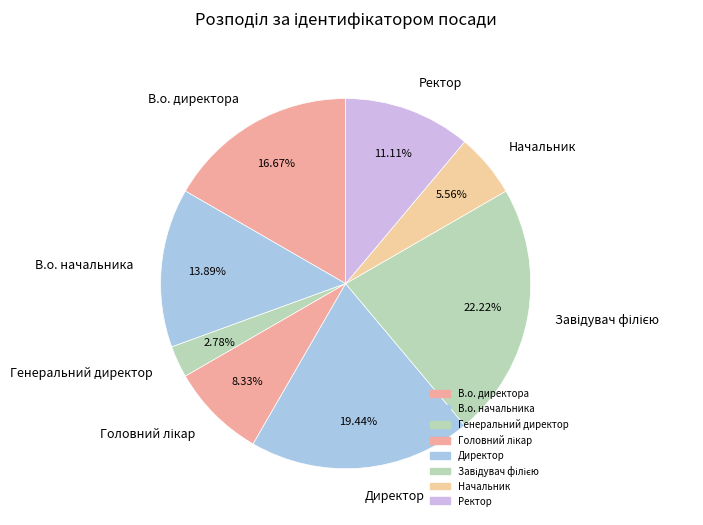

Which slice is the smallest?

Генеральний директор